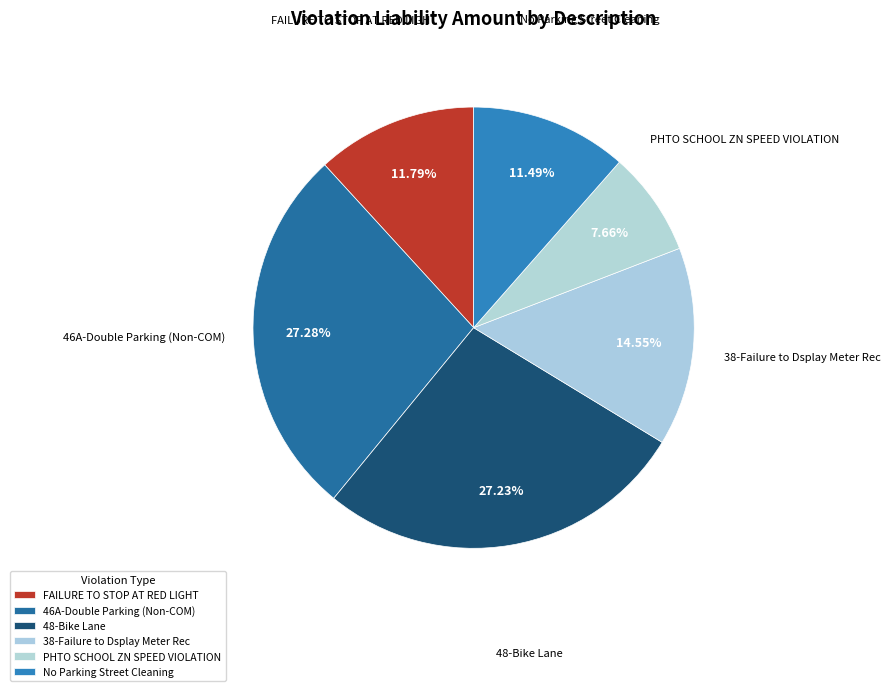

To the nearest percent, what is the difference between the largest and smallest slice percentages?

20%